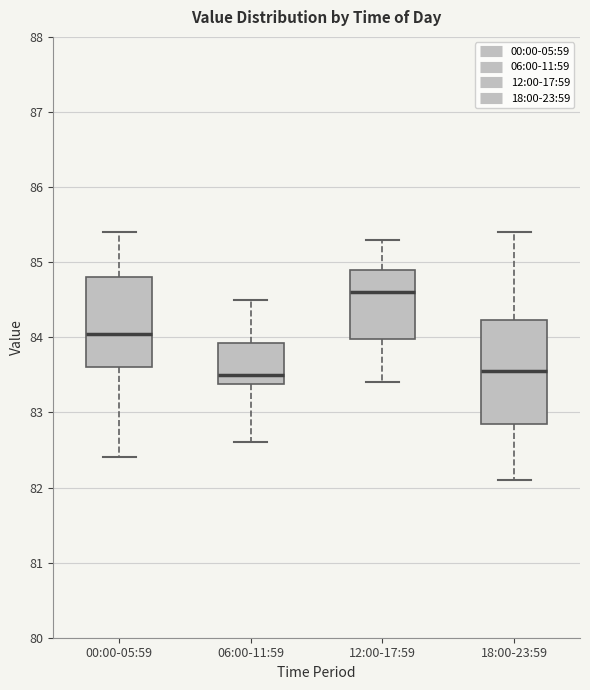

Where does the median line of the box for 00:00-05:59 sit on the y-axis? The values are not printed on the chart, so give them approximately, as read against the axis.

84.1